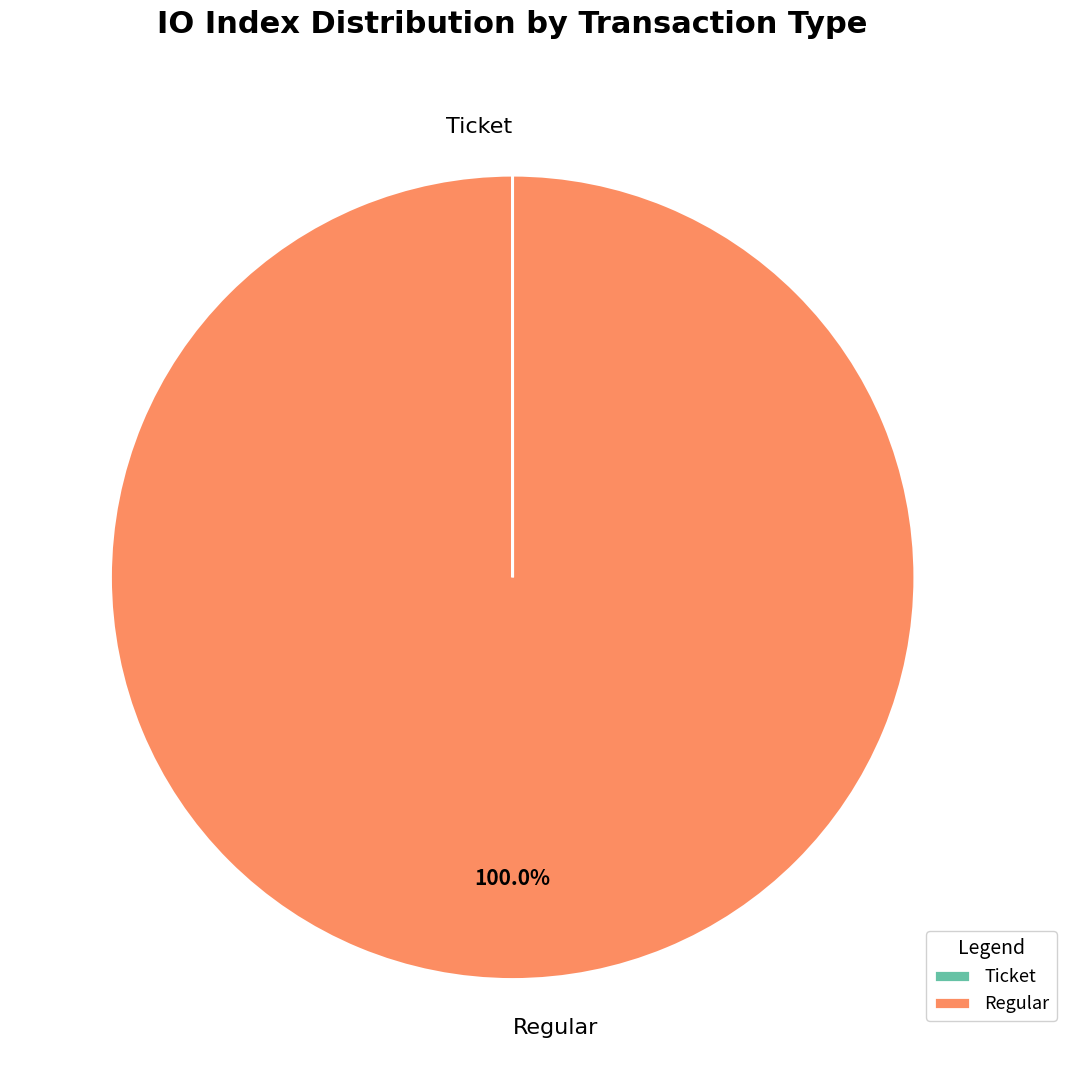

Which category has the biggest portion of the pie?

Regular